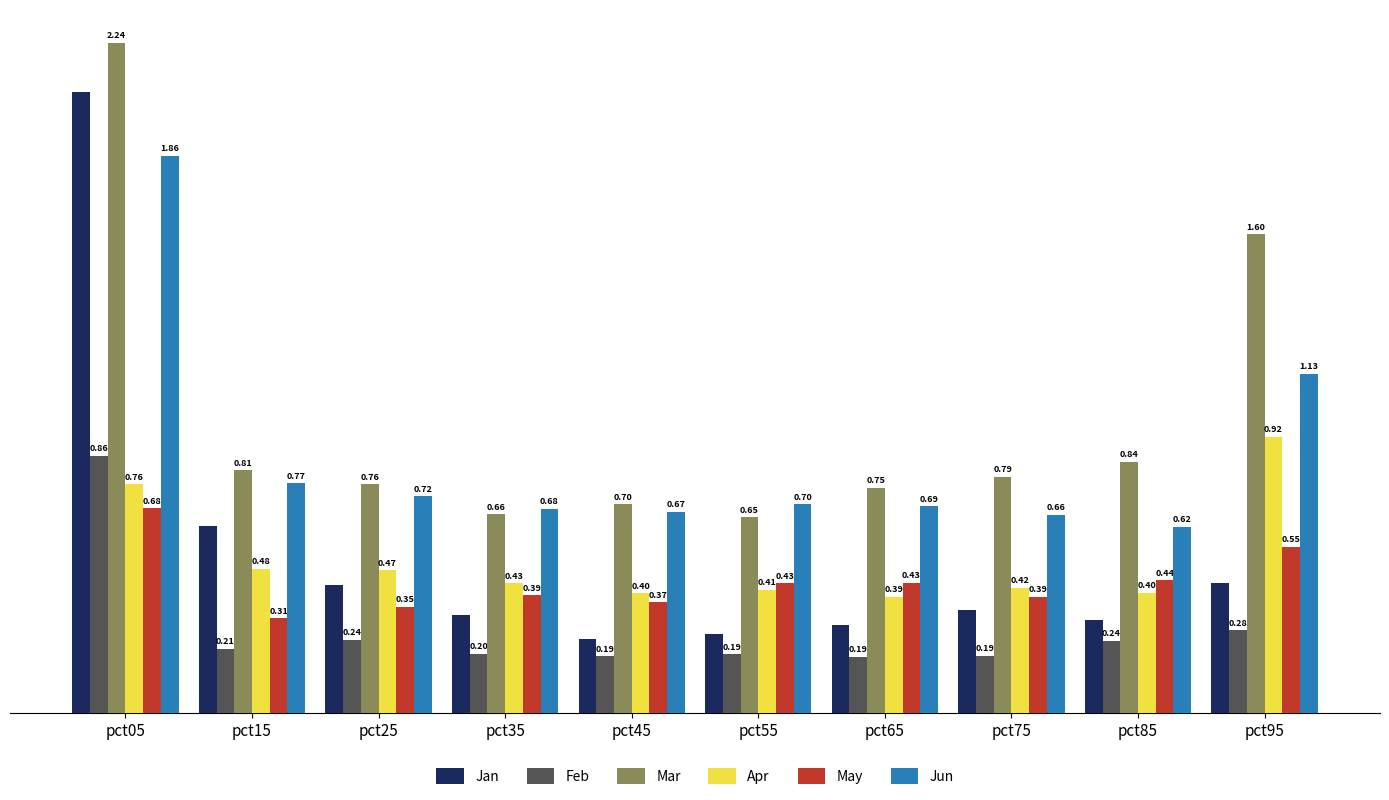

What is the difference between the maximum and minimum values in the Mar series?

1.6